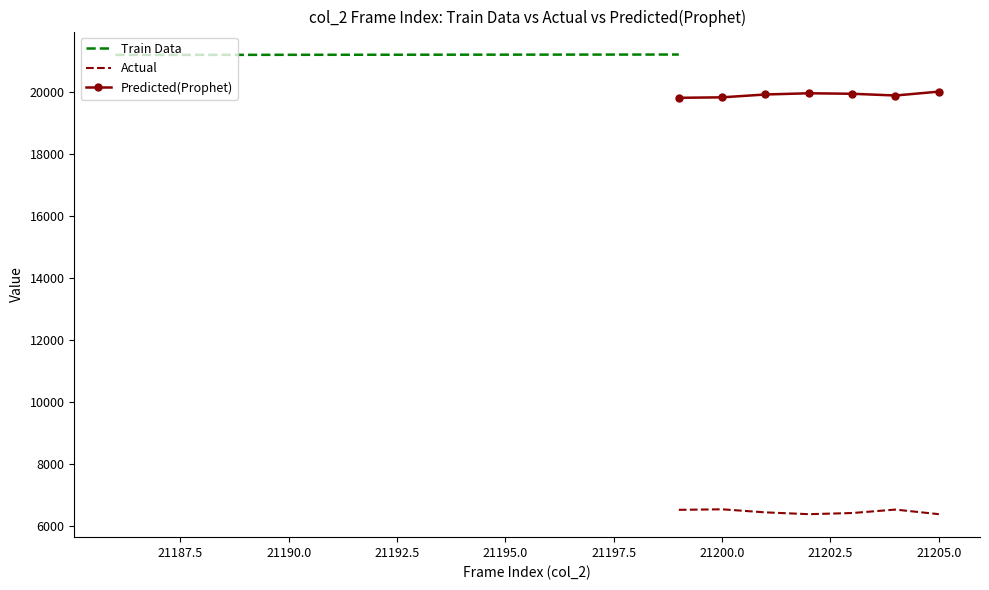

The Actual series shows 6538 at 21204. True or false?

True